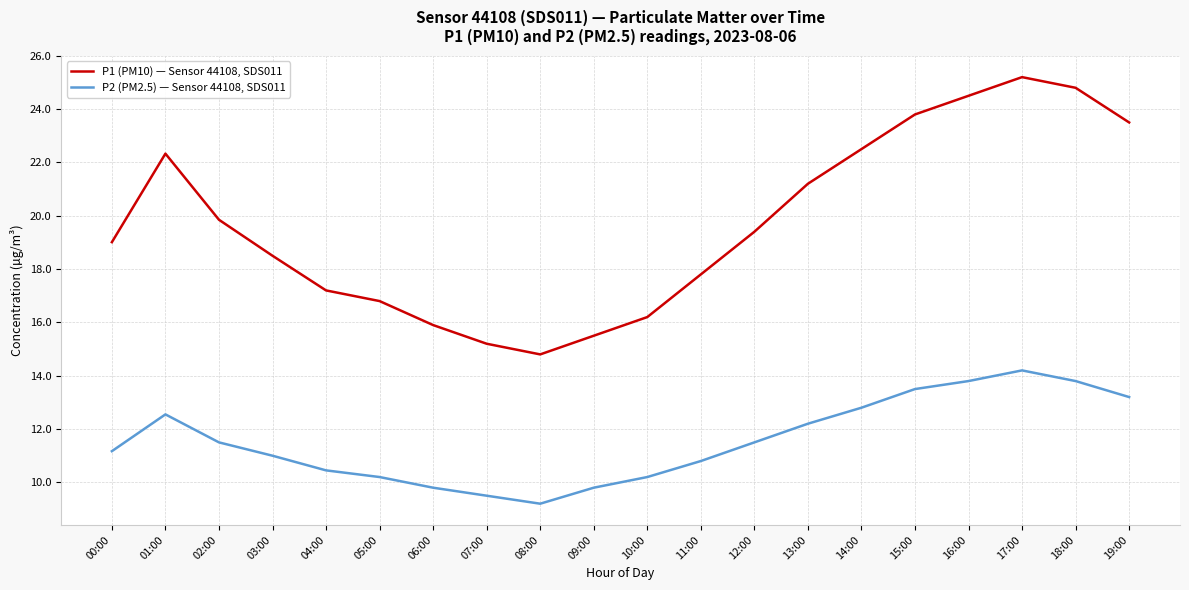

What is the sum of the P1 (PM10) — Sensor 44108, SDS011 values at 06:00 and 07:00?

31.1